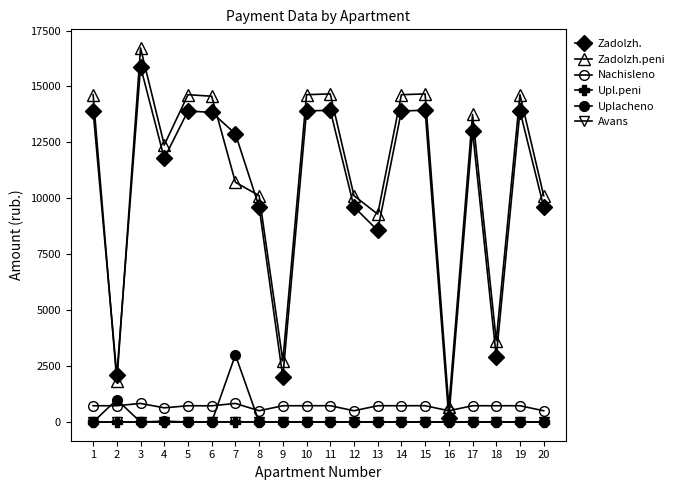

How many lines are shown in the chart?

6